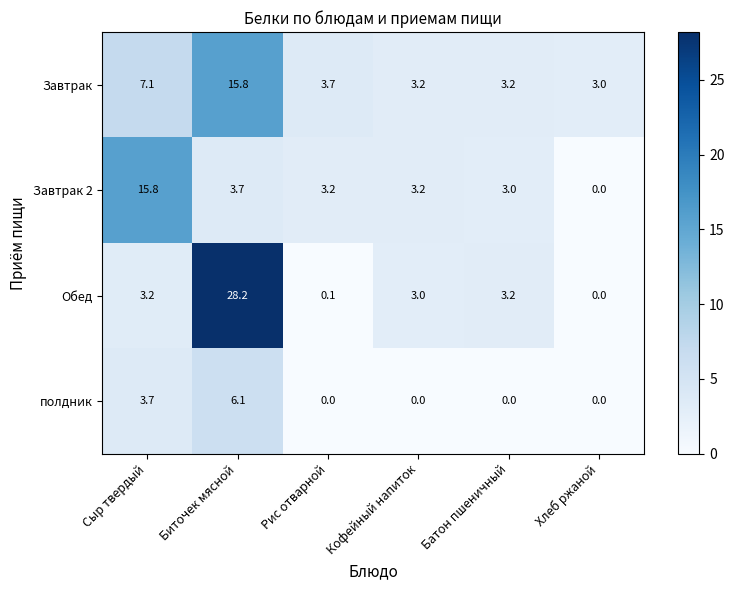

What is the difference between the highest and lowest values at Рис отварной?

3.7